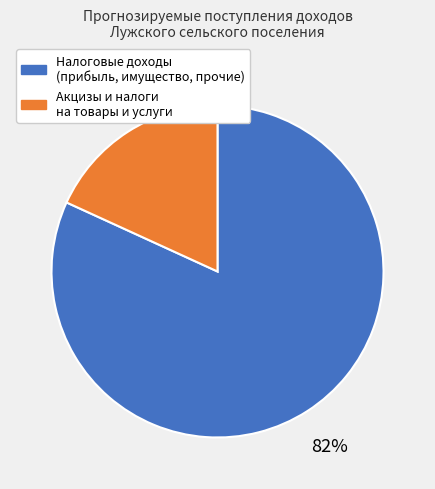

Do Акцизы и налоги на товары и услуги and Налоговые доходы (прибыль, имущество, прочие) together represent more than half of the pie?

Yes